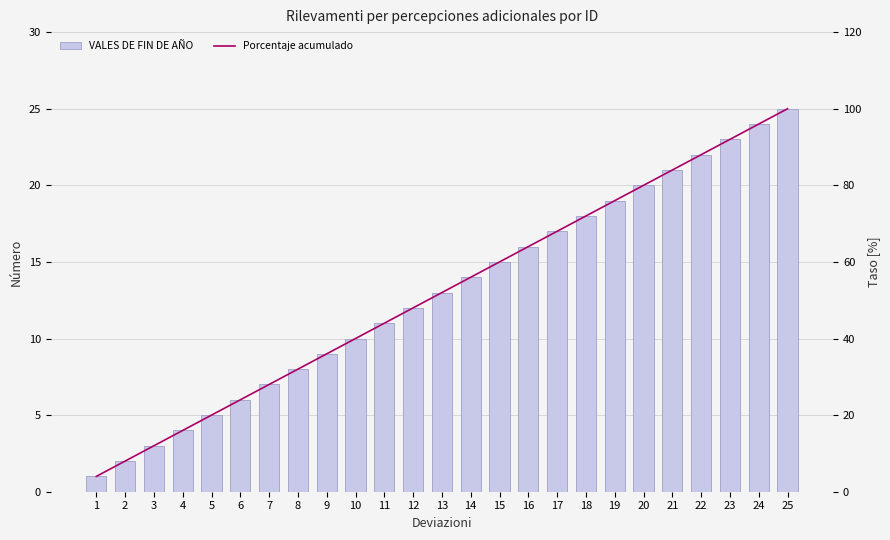

The value of Porcentaje acumulado at 22 is 88.0. True or false?

True